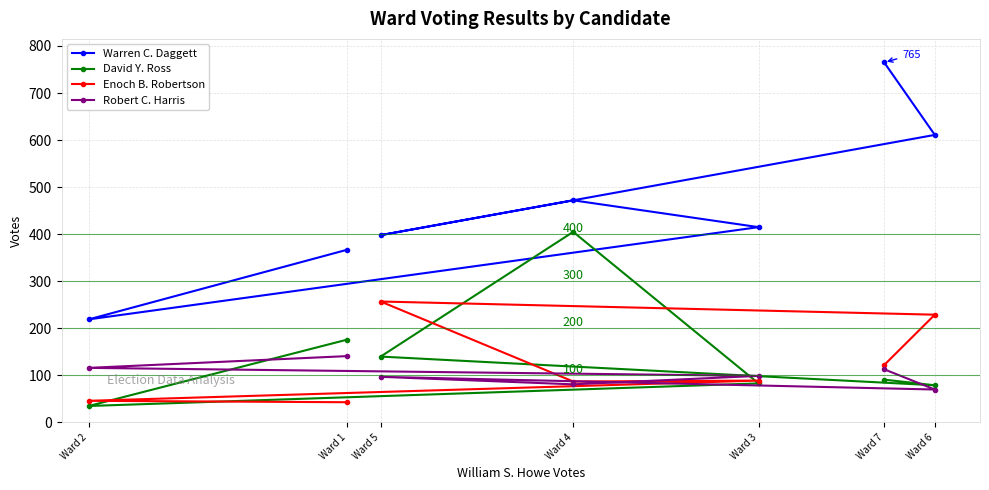

True or false: Robert C. Harris has more than 2 interior local peaks.

False